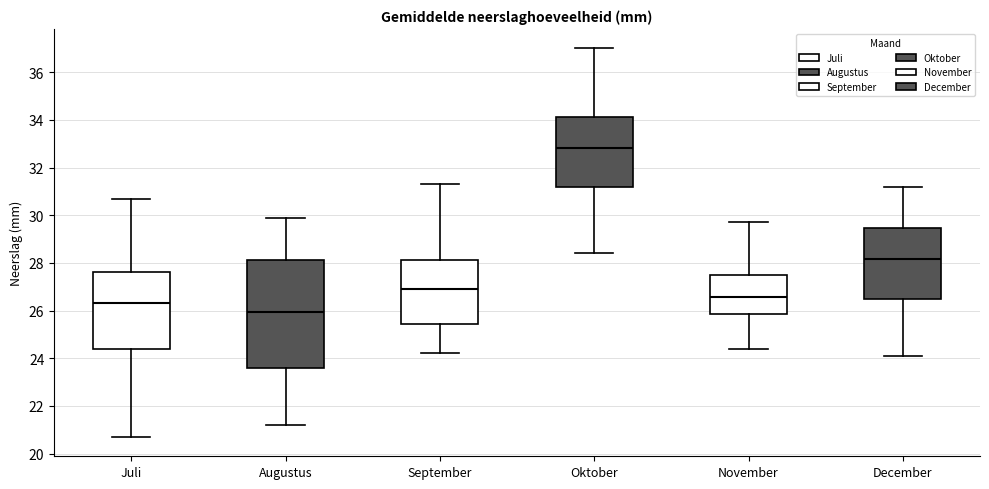

Which box's median line is the highest?

Oktober